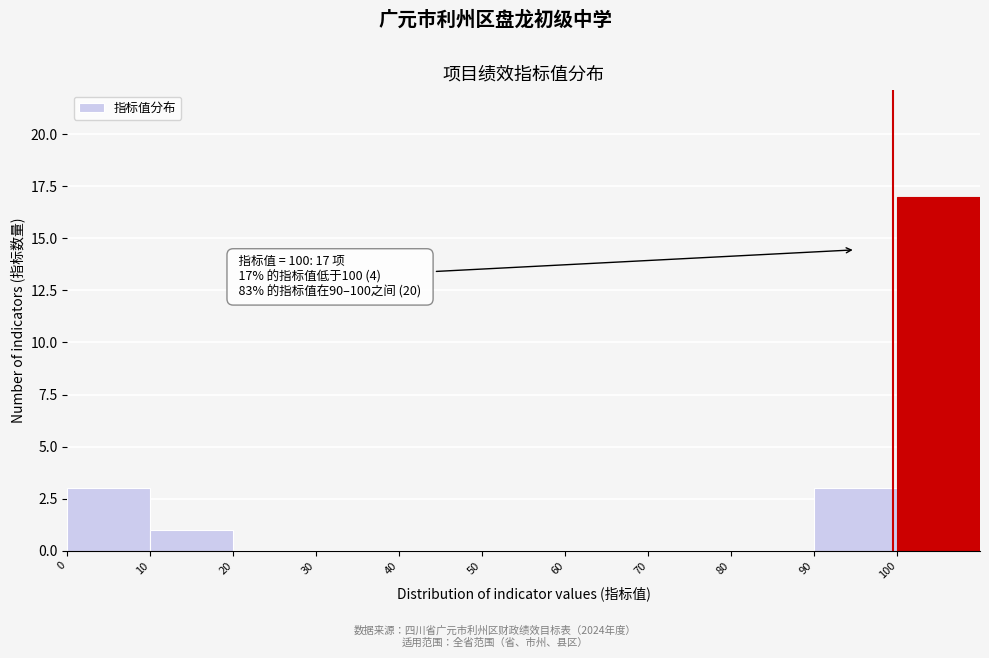

Which range on the x-axis has the tallest bar?

100 to 110